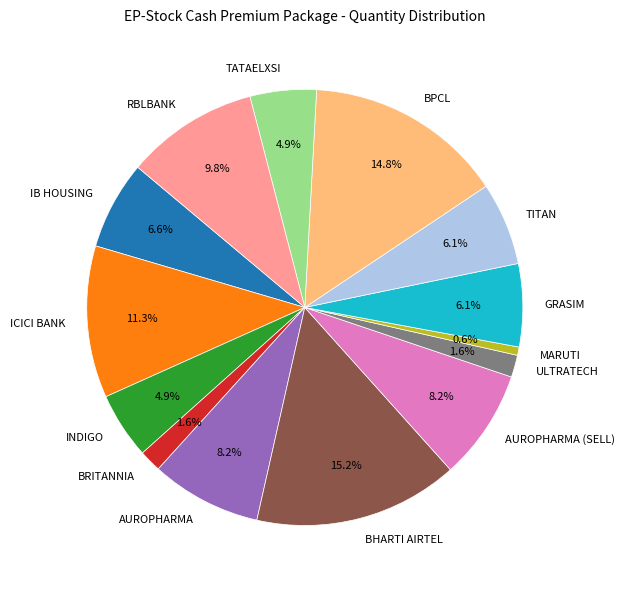

How many segments does this pie chart have?

14